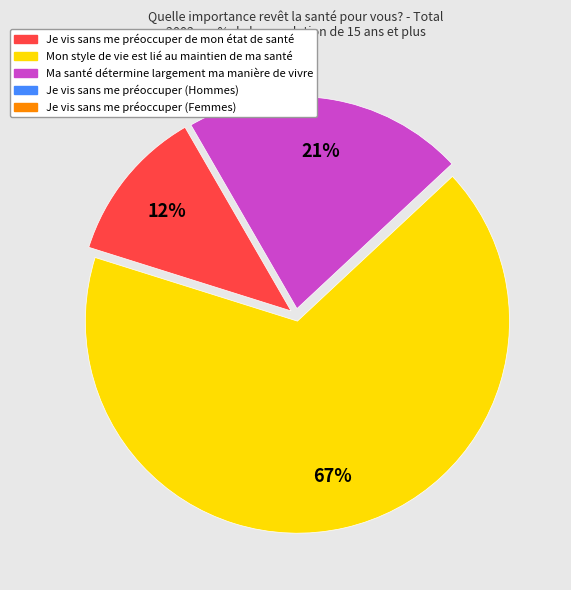

Does any single category account for the majority?

Yes